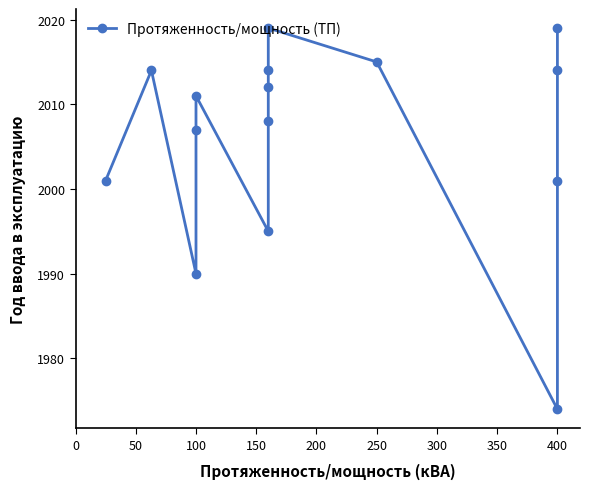

What is the change in value from 0 to 11?

-27